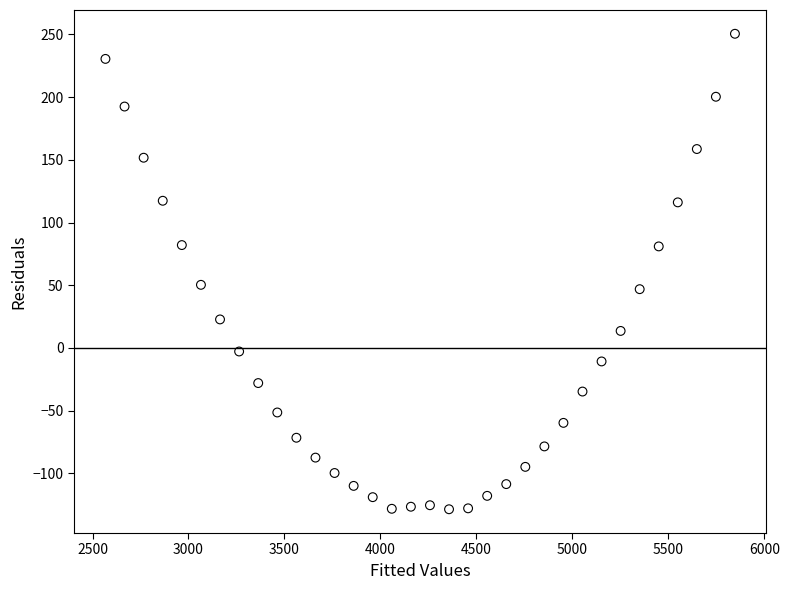

What is the range of X values (max minus min)?

3279.8